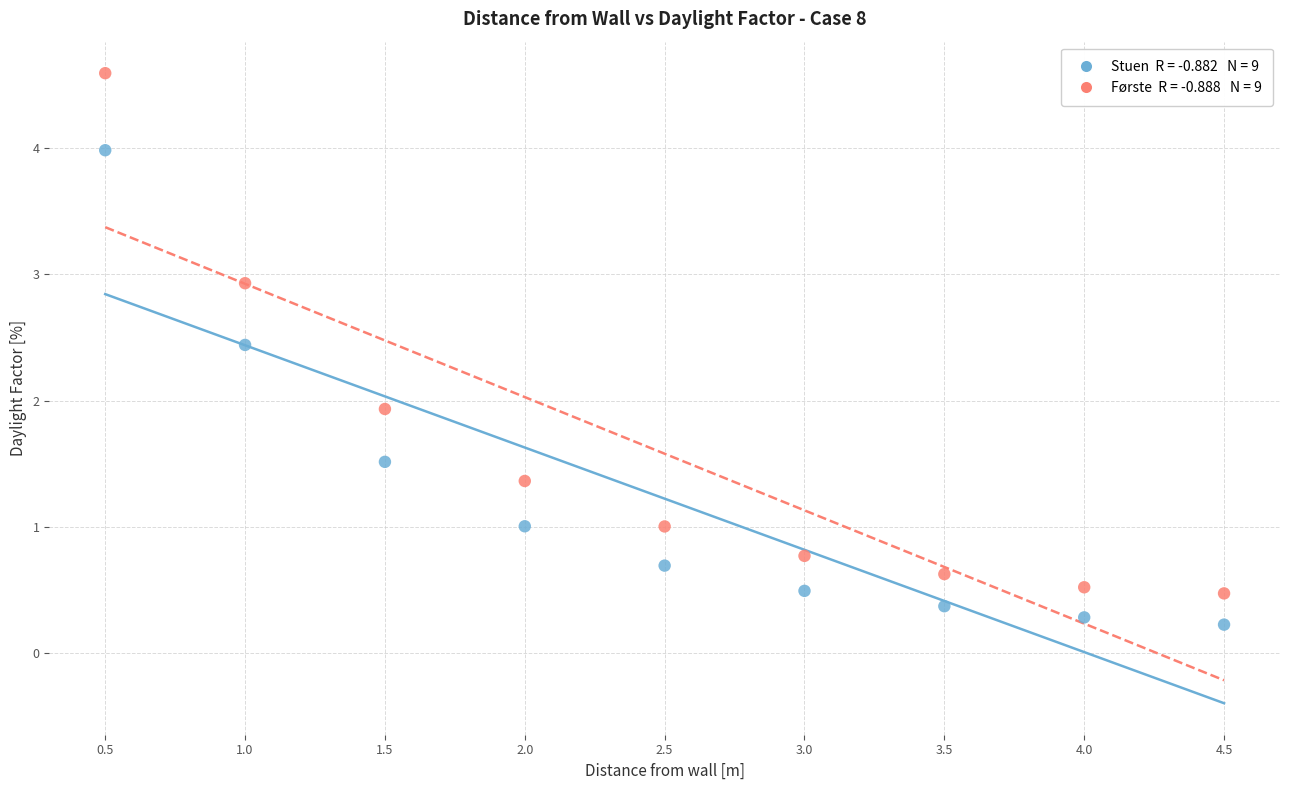

Across all data points, what is the range of X values (max minus min)?

4.0